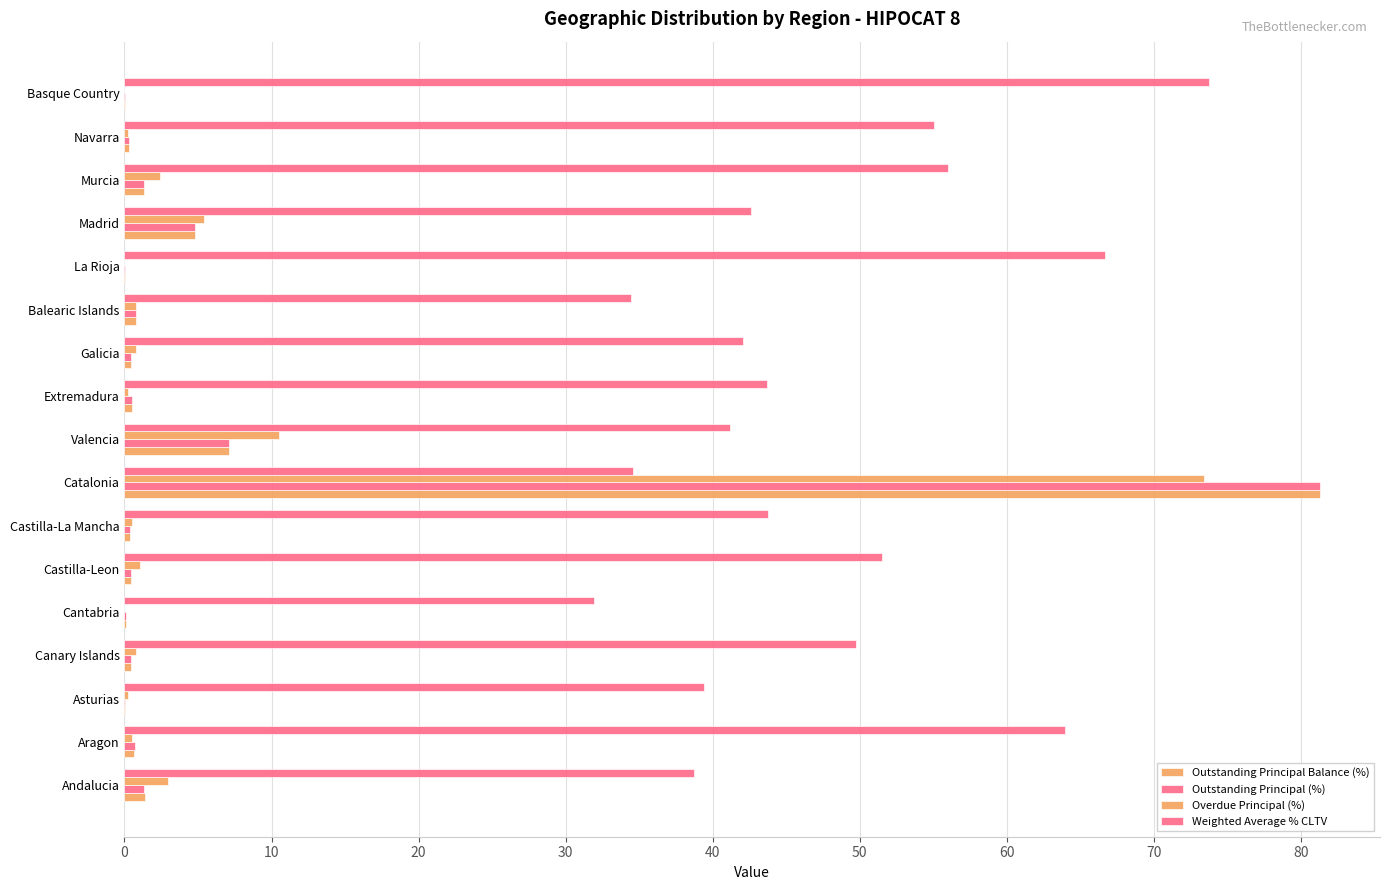

Count the number of categories in the chart.

17